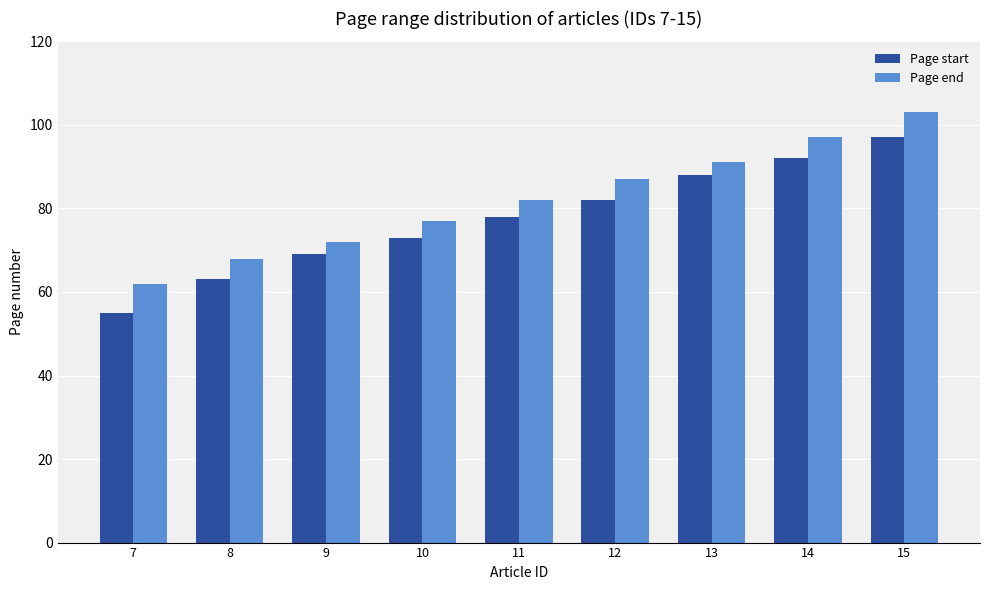

What is the average value of the Page end series?

82